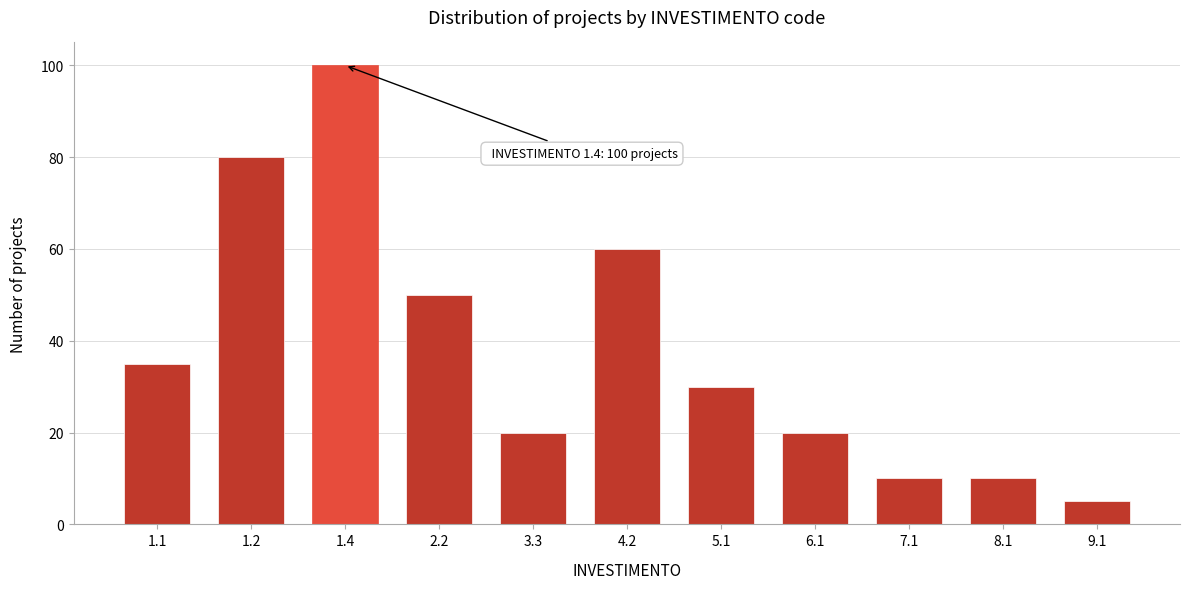

Reading left to right, transcribe all the data shown in this chart.

1.1=35	1.2=80	1.4=100	2.2=50	3.3=20	4.2=60	5.1=30	6.1=20	7.1=10	8.1=10	9.1=5